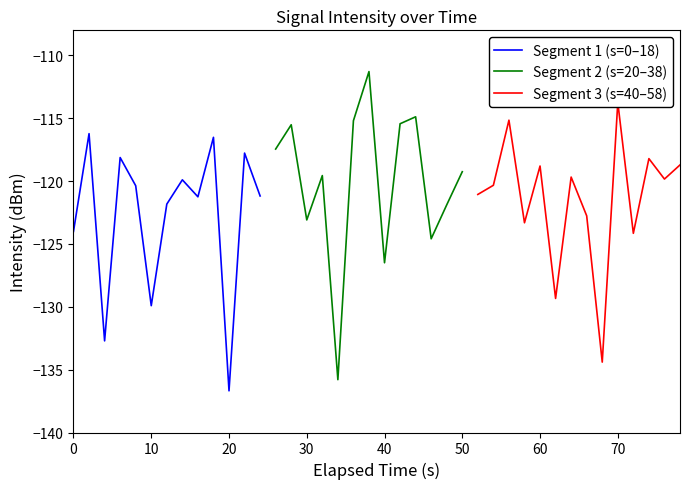

Reading left to right, extract all data points from this chart.

-124.0	-116.2	-132.7	-118.1	-120.4	-129.9	-121.8	-119.9	-121.2	-116.5	-136.7	-117.8	-121.2	-117.4	-115.5	-123.1	-119.6	-135.8	-115.2	-111.3	-126.5	-115.4	-114.9	-124.6	-121.9	-119.2	-121.1	-120.3	-115.1	-123.3	-118.8	-129.3	-119.7	-122.8	-134.4	-113.7	-124.2	-118.2	-119.8	-118.7